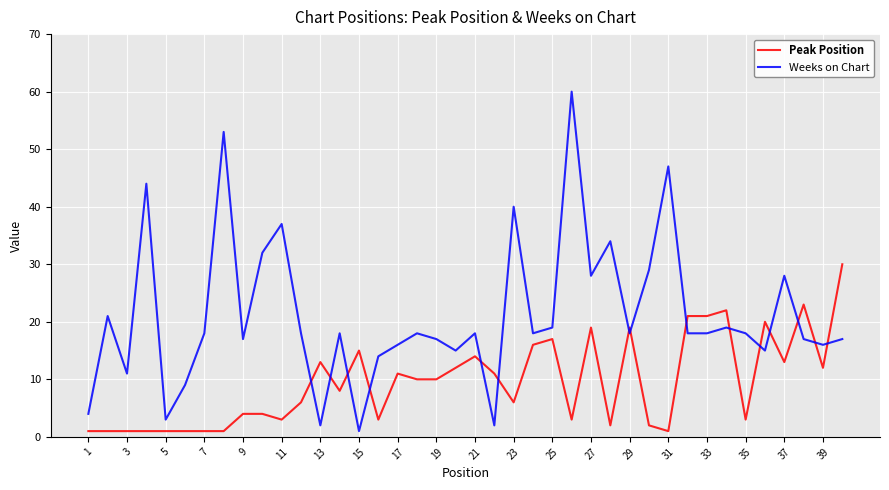

List the series in order of their peak value, lowest first.

Peak Position, Weeks on Chart